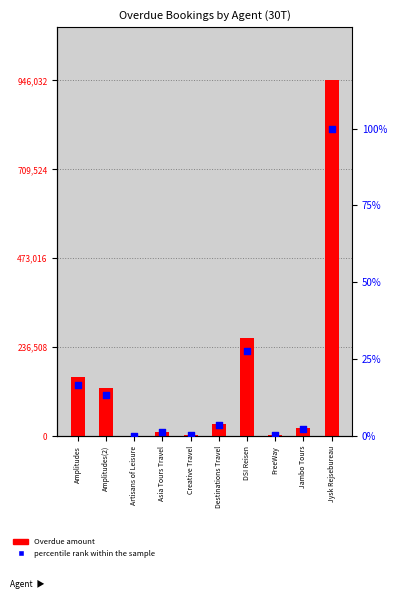

What are all the series names shown in the legend?

Overdue amount, percentile rank within the sample